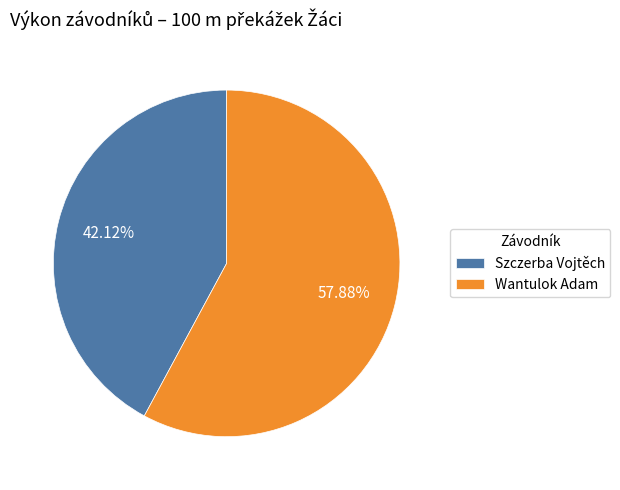

How many segments does this pie chart have?

2